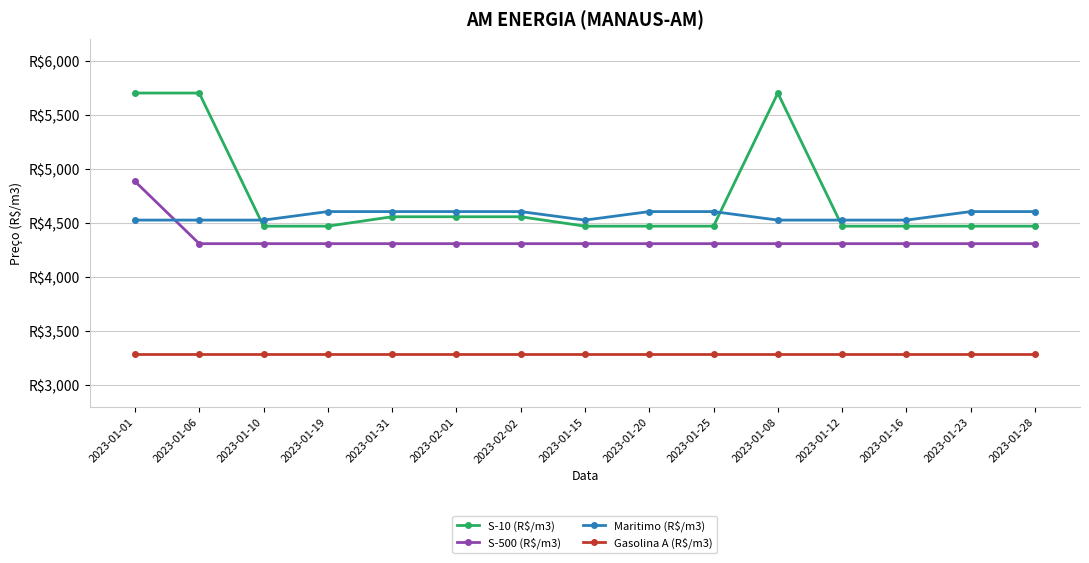

Is this an area chart (filled region under the line)?

No